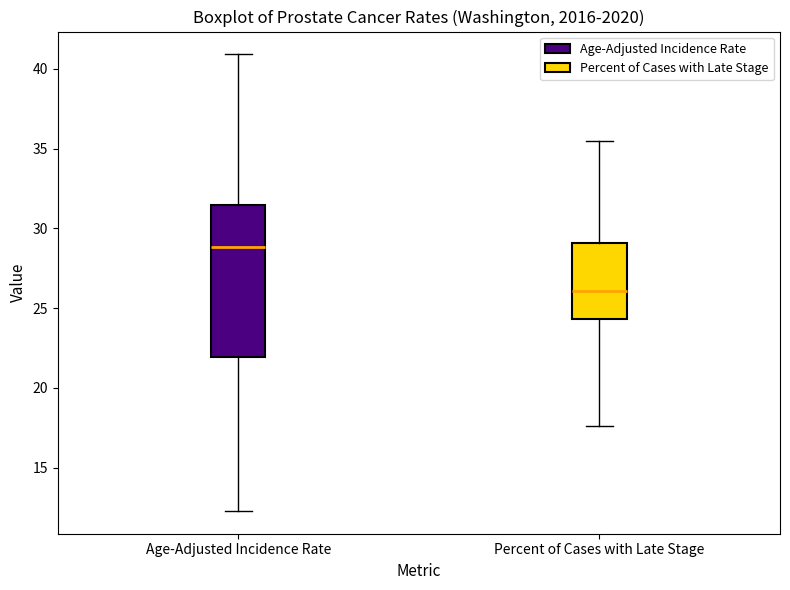

Reading left to right, transcribe this box plot: for each box, give where its median line is, the range the box spans, and where its two whiskers end, as read against the y-axis. The values are not printed on the chart, so give them approximately, as read against the axis.

Age-Adjusted Incidence Rate: median 29.0, box 22.0 to 31.5, whiskers 12.5 to 41.0
Percent of Cases with Late Stage: median 26.0, box 24.5 to 29.0, whiskers 17.5 to 35.5